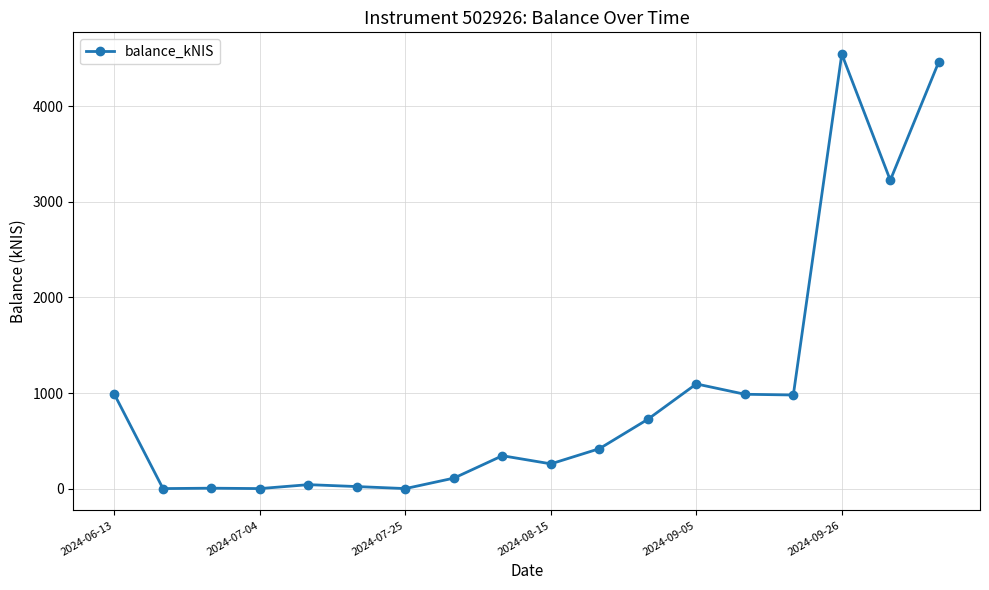

What is the greatest value displayed?

4547.9